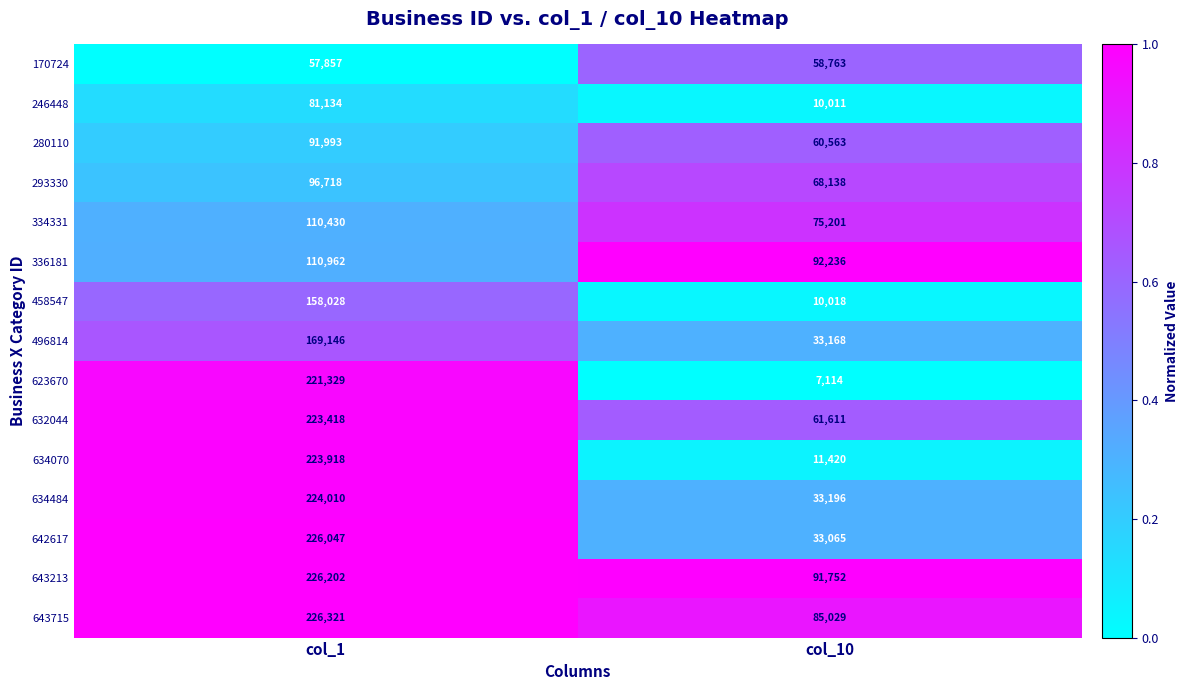

The 623670 series shows 7114 at col_10. True or false?

True